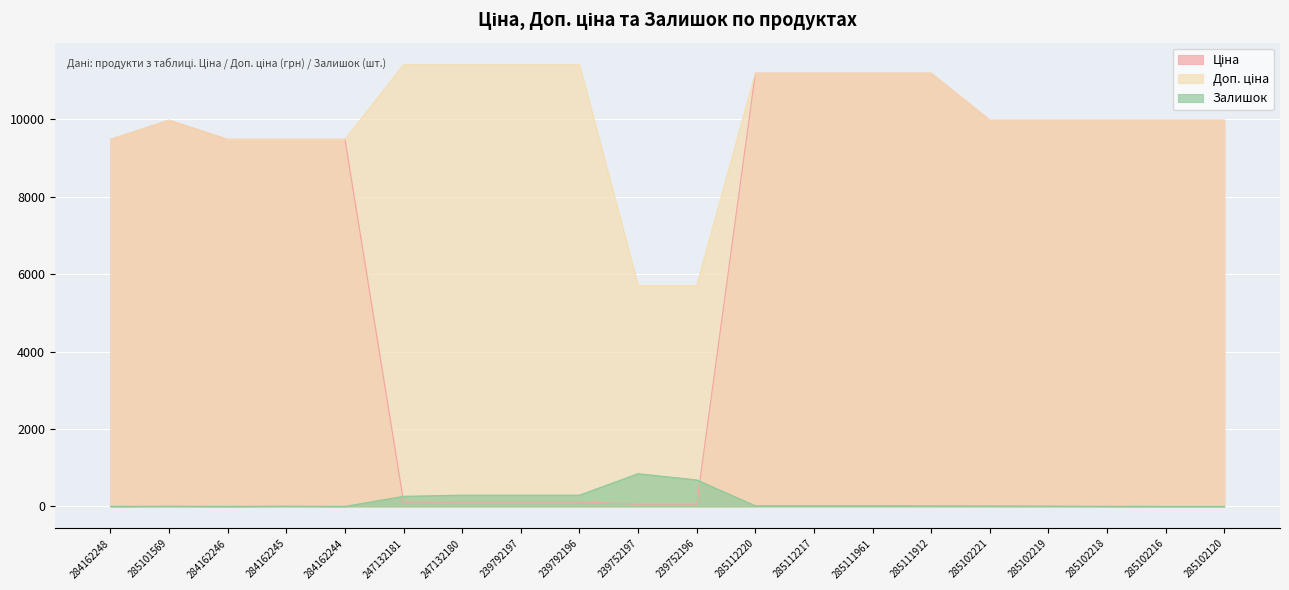

What is the sum of all Ціна values?

143093.4